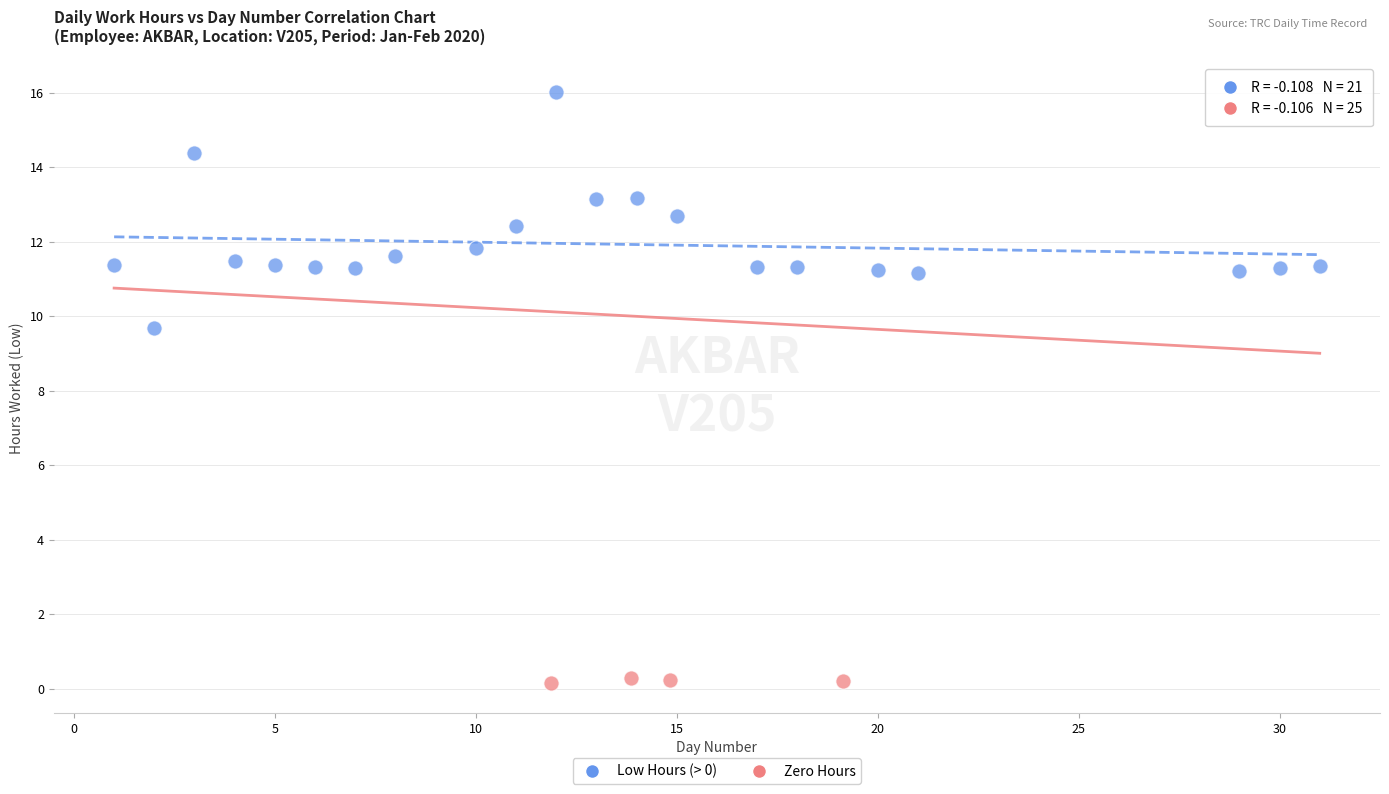

Which series contains the highest Y value?

Low Hours (> 0)